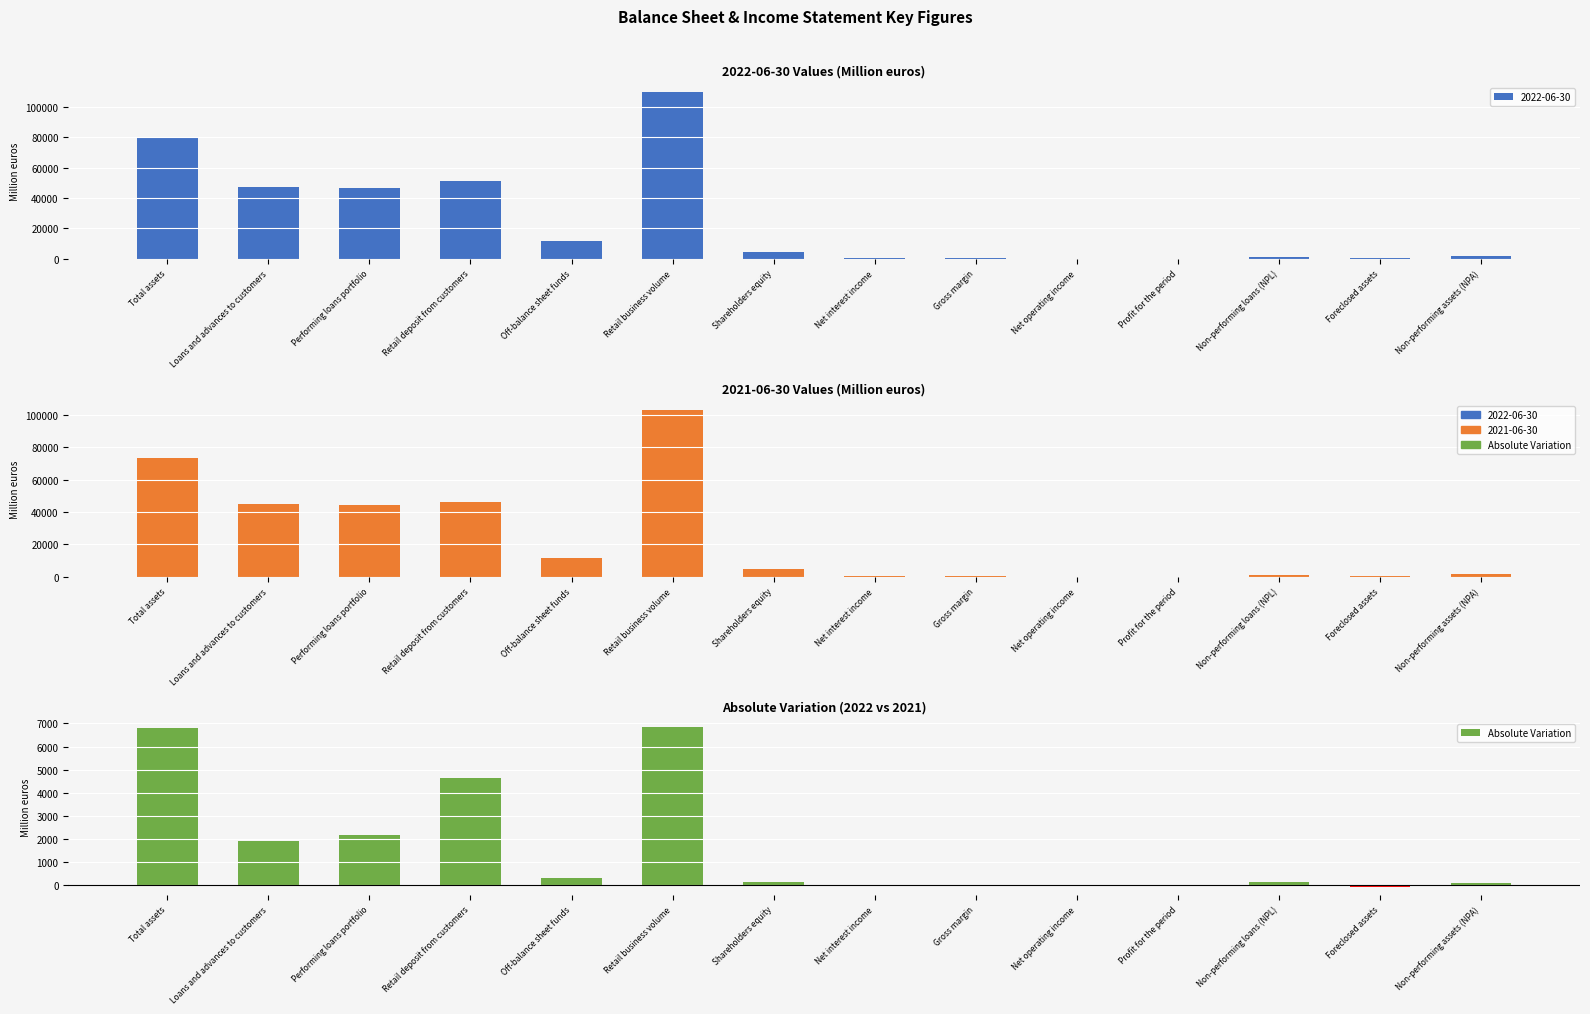

Reading left to right, transcribe all the data shown in this chart.

Total assets=6806	Loans and advances to customers=1917	Performing loans portfolio=2177	Retail deposit from customers=4624	Off-balance sheet funds=290	Retail business volume=6831	Shareholders equity=117	Net interest income=15	Gross margin=-30	Net operating income=-12	Profit for the period=-51	Non-performing loans (NPL)=146	Foreclosed assets=-74	Non-performing assets (NPA)=72